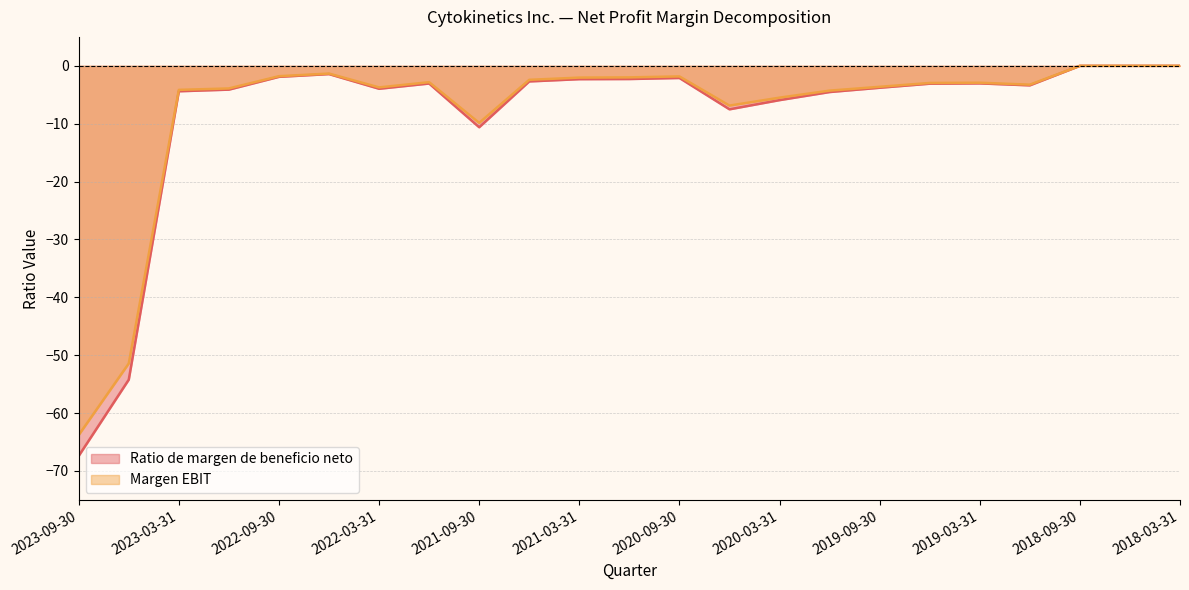

Reading left to right, list all the values displayed in this chart.

Ratio de margen de beneficio neto: -67.4	-54.2	-4.4	-4.1	-1.9	-1.4	-4.0	-3.1	-10.6	-2.7	-2.3	-2.3	-2.1	-7.5	-5.9	-4.5	-3.8	-3.1	-3.0	-3.4	0.0	0.0	0.0
Margen EBIT: -63.8	-51.4	-4.2	-3.9	-1.8	-1.3	-3.7	-2.8	-9.9	-2.4	-2.0	-2.0	-1.8	-6.9	-5.5	-4.3	-3.6	-3.0	-2.9	-3.3	0.0	0.0	0.0